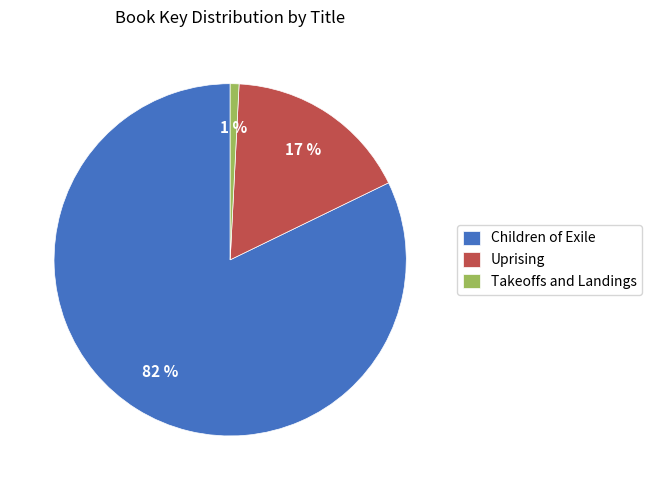

The Children of Exile slice represents 91% of the pie. True or false?

False